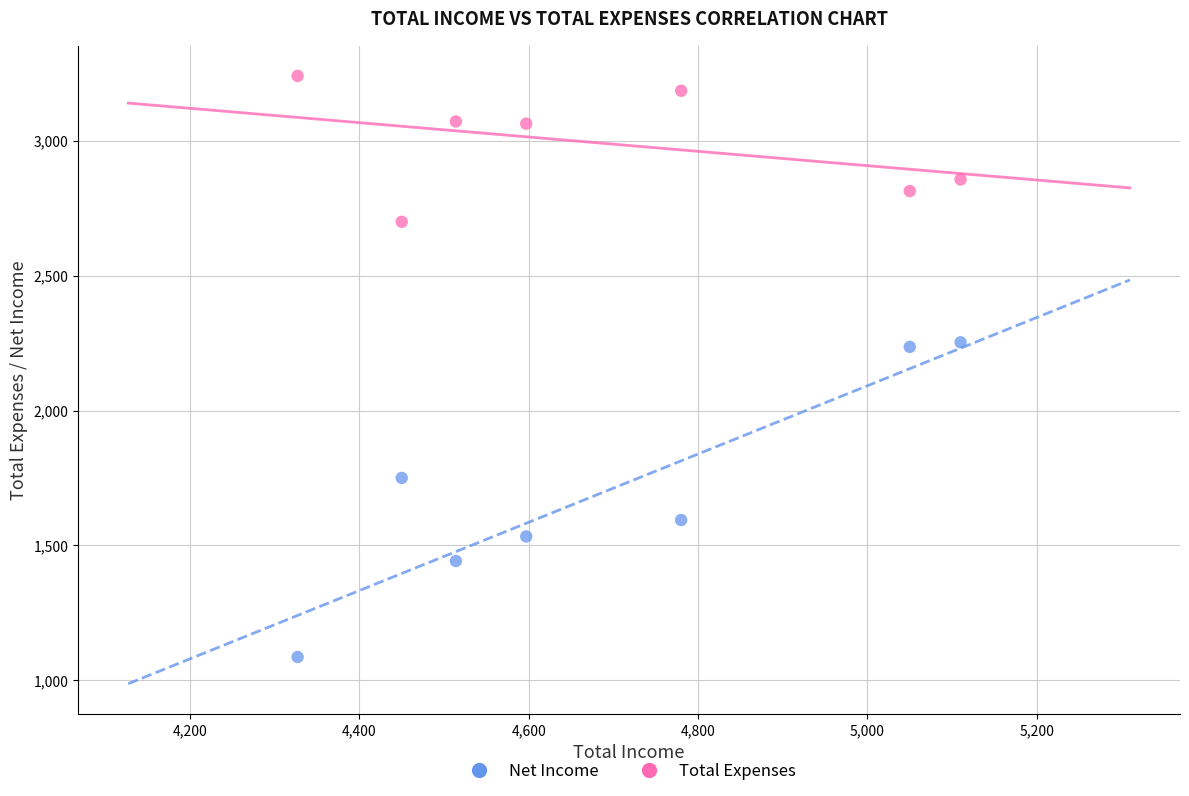

Across all data points, what is the range of Y values (max minus min)?

2155